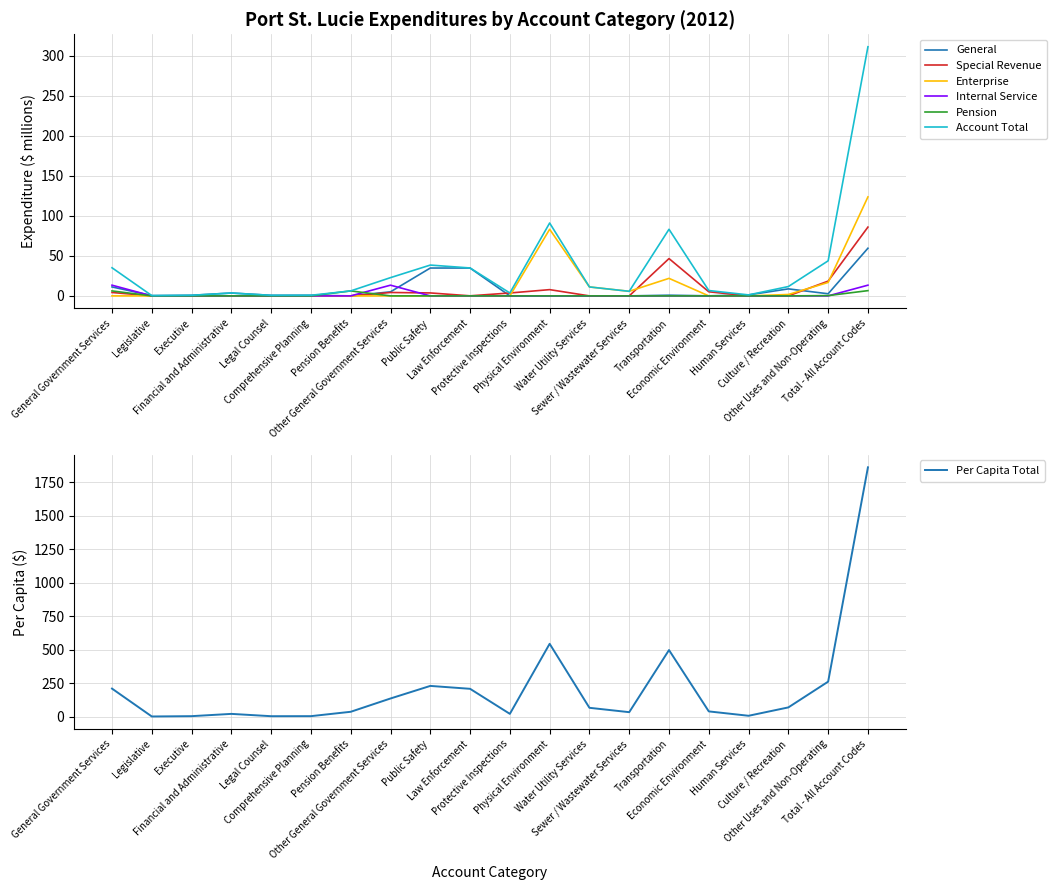

True or false: Internal Service and Enterprise intersect in this chart.

False